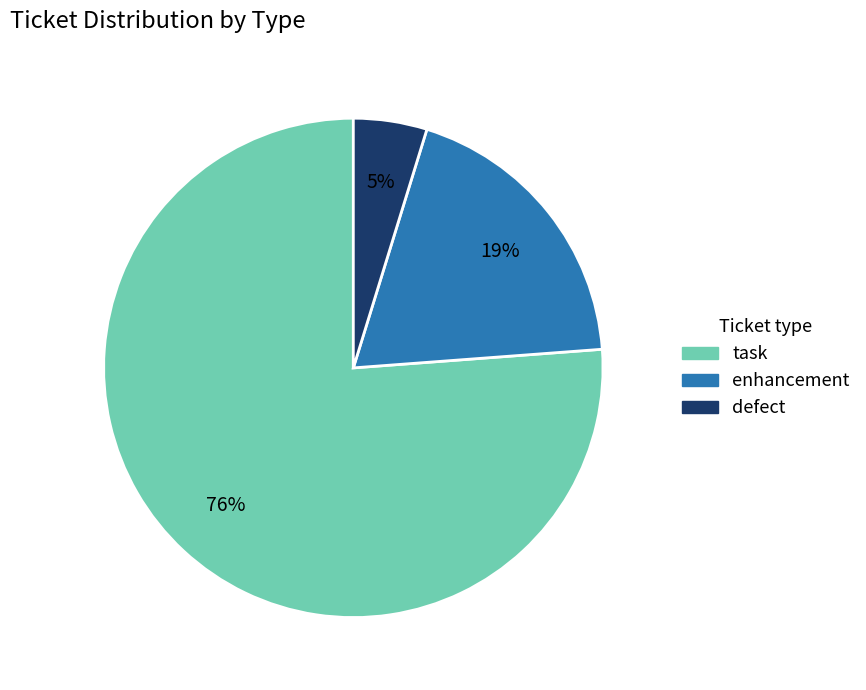

Which slice represents more than half of the pie?

task